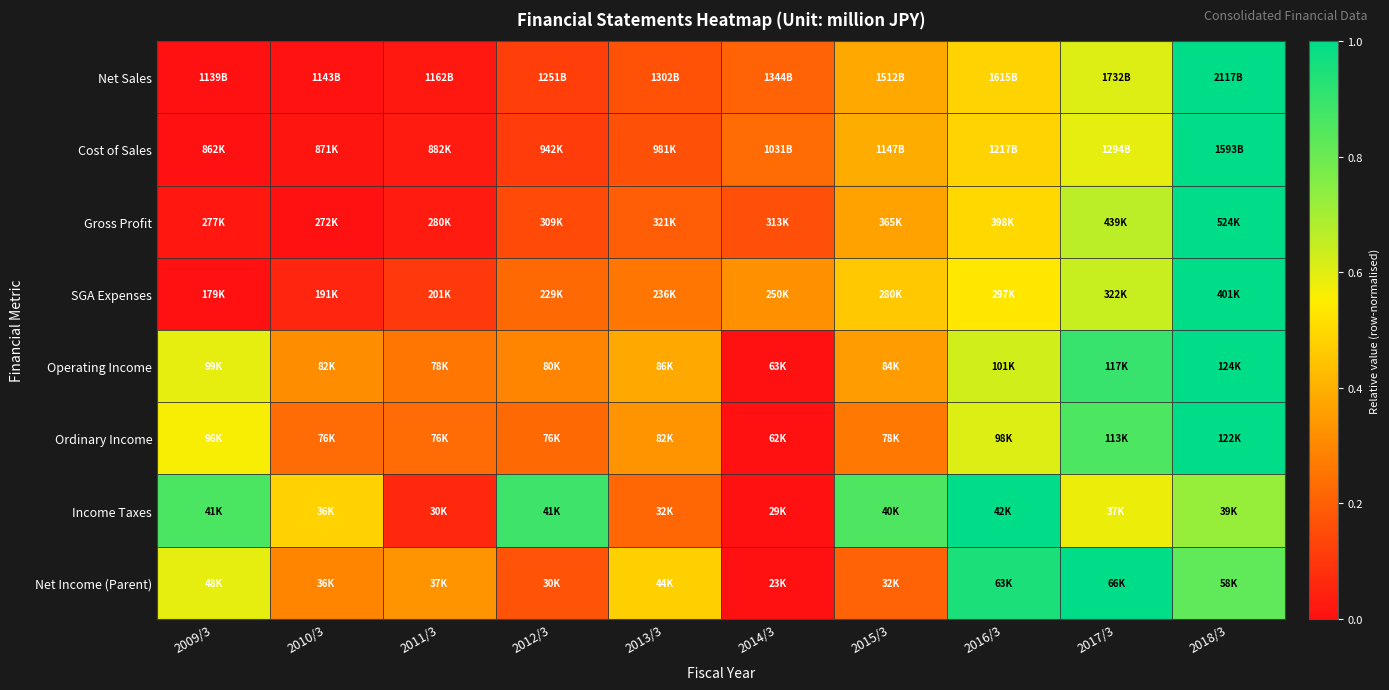

Between 2011/3 and 2017/3, which is larger?

2017/3